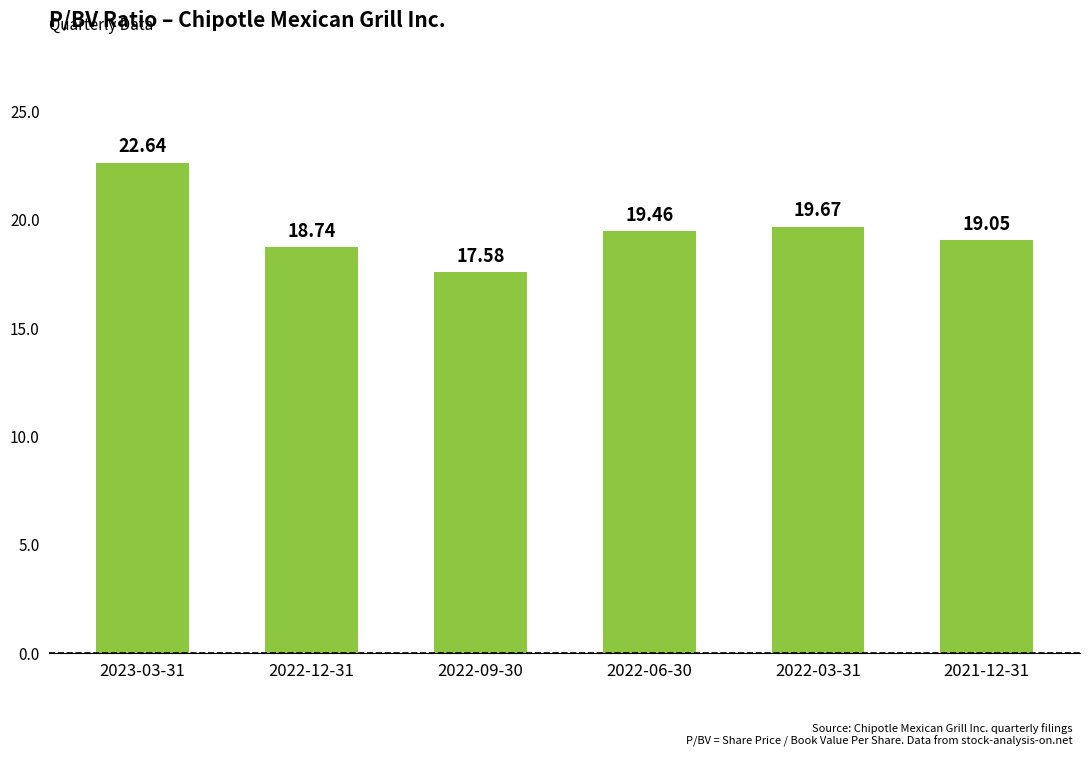

What is the label of the 3rd bar from the right?

2022-06-30